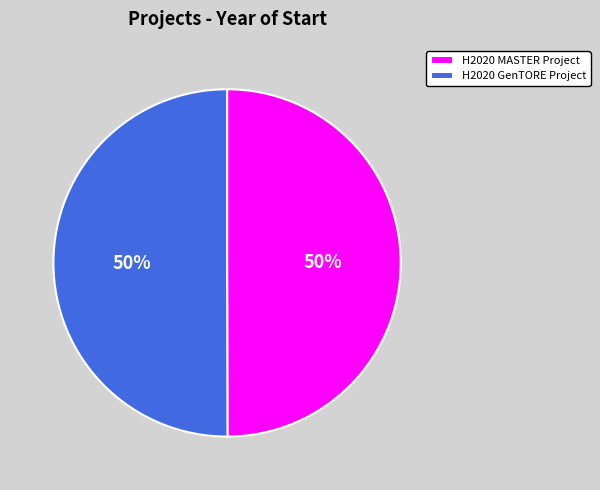

Do H2020 GenTORE Project and H2020 MASTER Project together represent more than half of the pie?

Yes